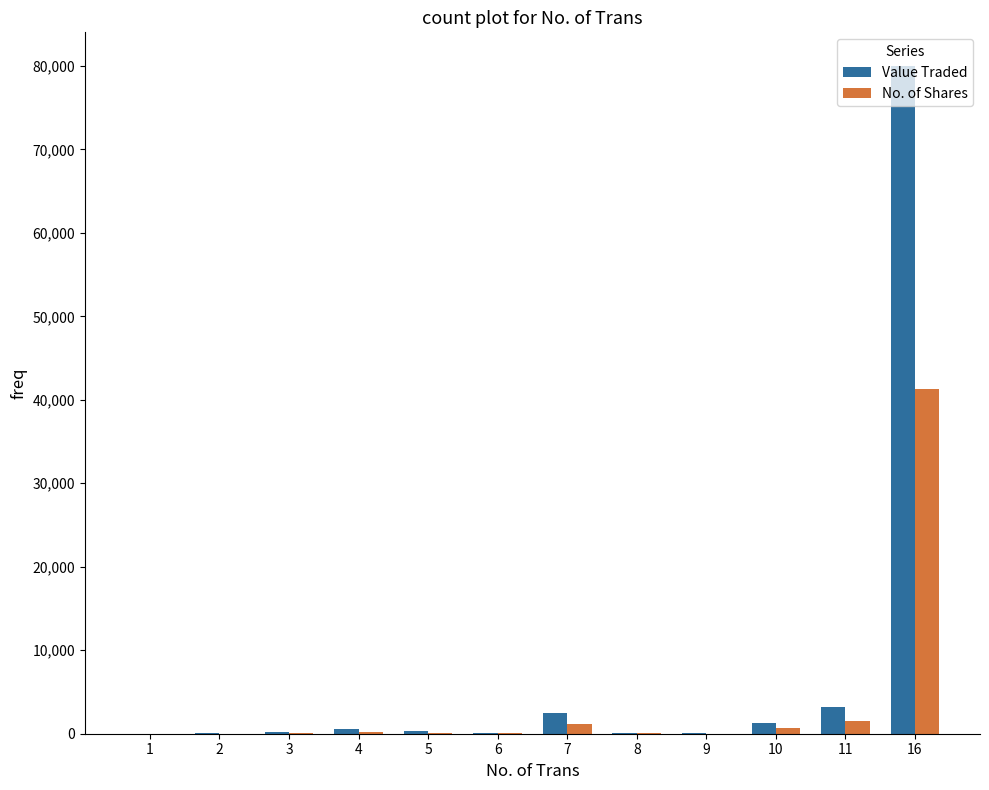

What is the maximum value shown in the chart?

80018